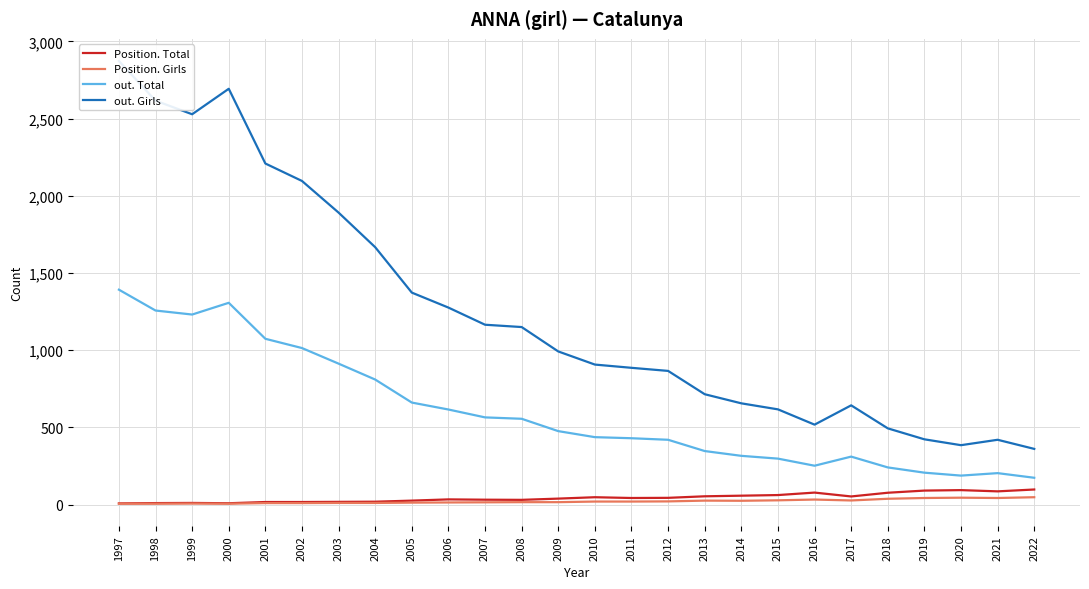

What is the difference between the second highest and minimum values in the Position. Total series?

86